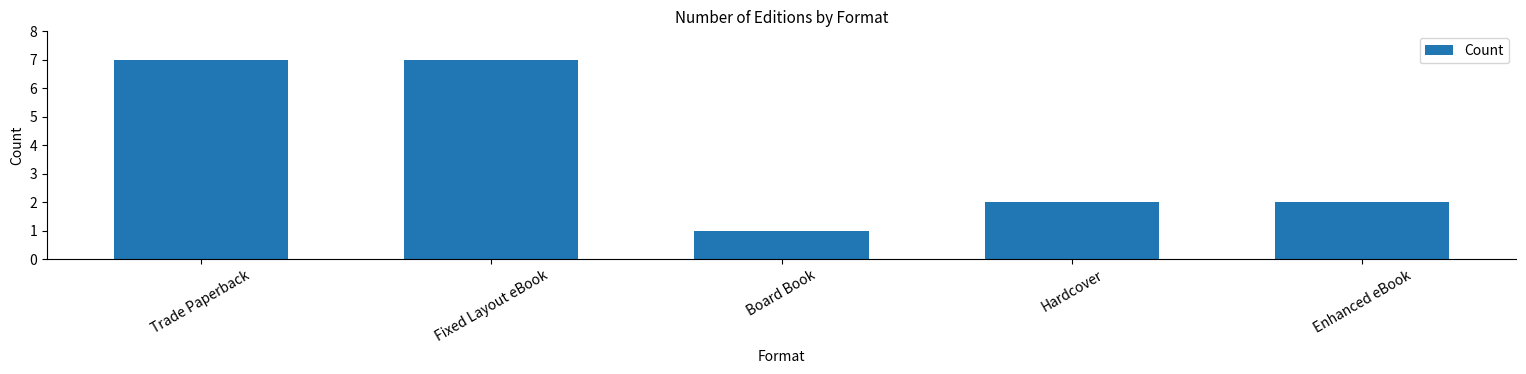

What is the value of the 3rd bar from the left?

1